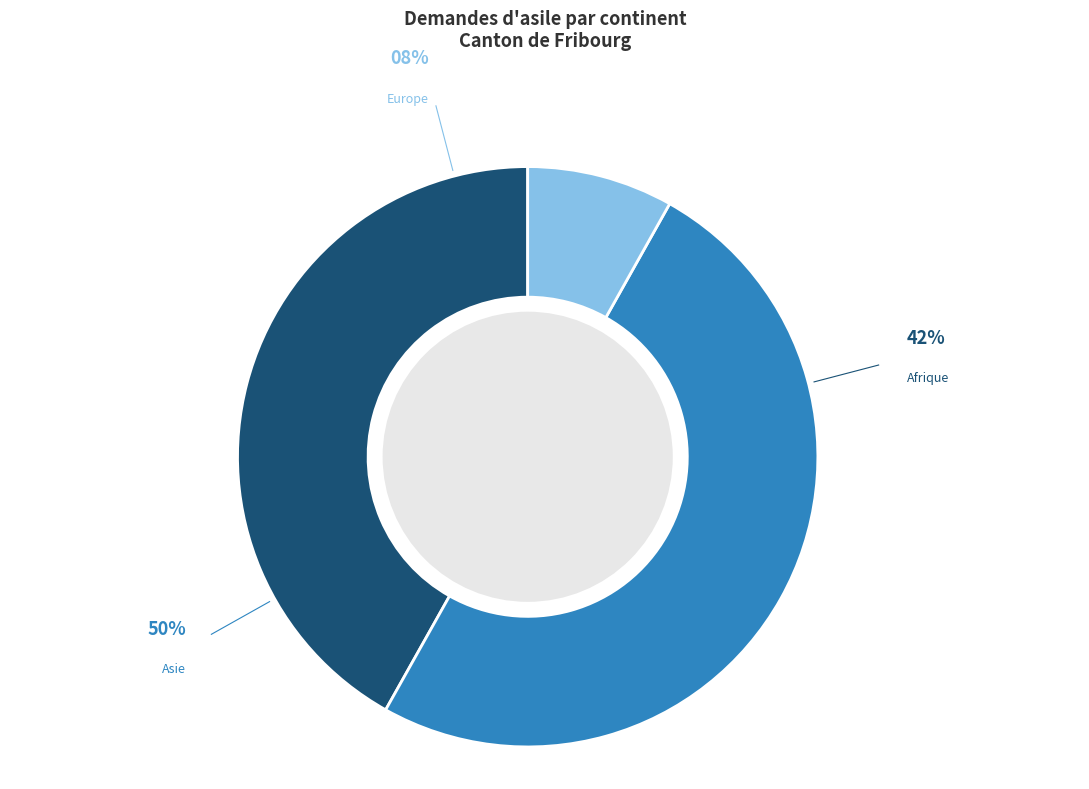

Count the number of slices in the pie.

5